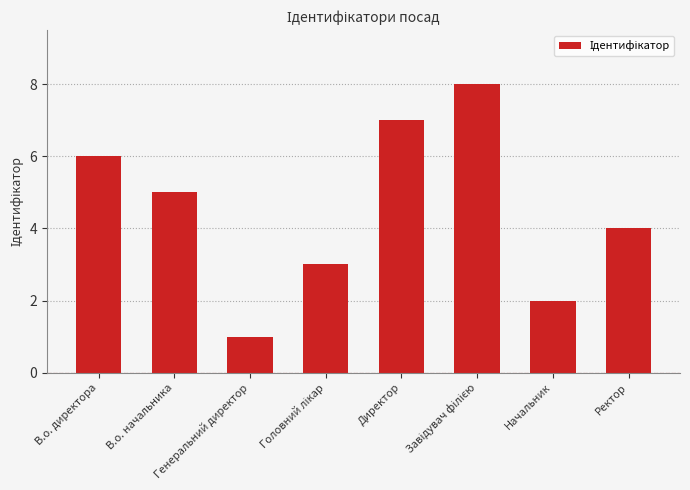

Which has a higher value, В.о. начальника or Начальник?

В.о. начальника